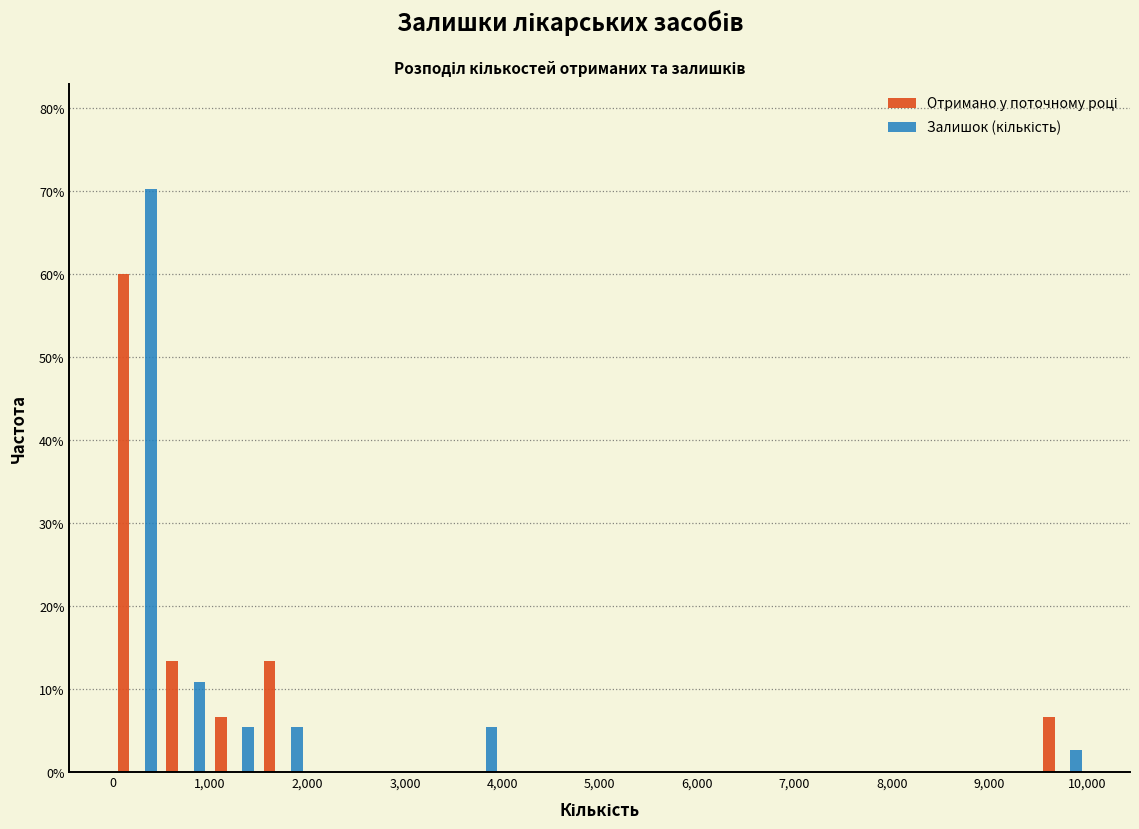

Reading left to right, transcribe this chart: for each range on the x-axis, give the height of each series' bar. The values are not printed on the chart, so give them approximately, as read against the axis.

0 to 500: Отримано у поточному році=60	Залишок (кількість)=70
500 to 1000: Отримано у поточному році=13	Залишок (кількість)=11
1000 to 1500: Отримано у поточному році=7	Залишок (кількість)=5
1500 to 2000: Отримано у поточному році=13	Залишок (кількість)=5
2000 to 2500: Отримано у поточному році=0	Залишок (кількість)=0
2500 to 3000: Отримано у поточному році=0	Залишок (кількість)=0
3000 to 3500: Отримано у поточному році=0	Залишок (кількість)=0
3500 to 4000: Отримано у поточному році=0	Залишок (кількість)=5
4000 to 4500: Отримано у поточному році=0	Залишок (кількість)=0
4500 to 5000: Отримано у поточному році=0	Залишок (кількість)=0
5000 to 5500: Отримано у поточному році=0	Залишок (кількість)=0
5500 to 6000: Отримано у поточному році=0	Залишок (кількість)=0
6000 to 6500: Отримано у поточному році=0	Залишок (кількість)=0
6500 to 7000: Отримано у поточному році=0	Залишок (кількість)=0
7000 to 7500: Отримано у поточному році=0	Залишок (кількість)=0
7500 to 8000: Отримано у поточному році=0	Залишок (кількість)=0
8000 to 8500: Отримано у поточному році=0	Залишок (кількість)=0
8500 to 9000: Отримано у поточному році=0	Залишок (кількість)=0
9000 to 9500: Отримано у поточному році=0	Залишок (кількість)=0
9500 to 10000: Отримано у поточному році=7	Залишок (кількість)=3